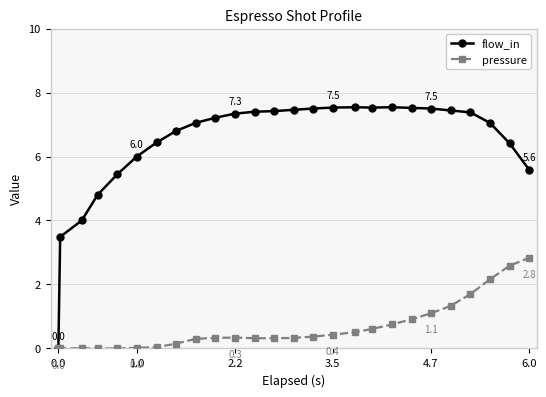

What is the difference between the second highest and second lowest values in the pressure series?

2.6